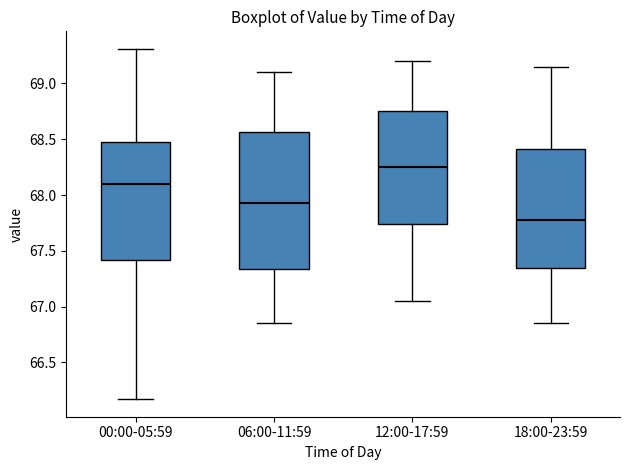

Which box's median line is the lowest?

18:00-23:59